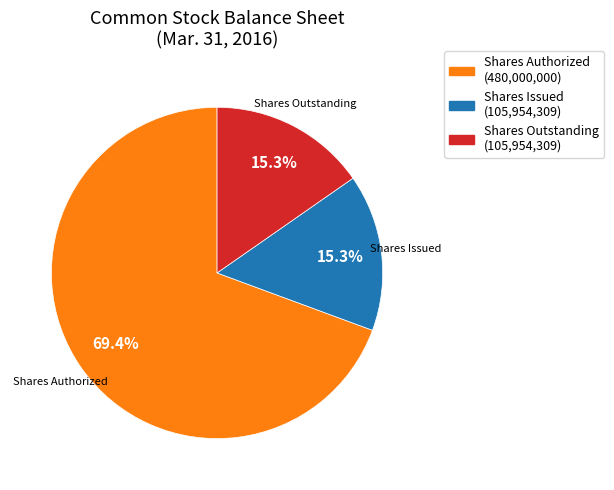

How much of the chart is everything except Shares Authorized (480,000,000)?

30.6%